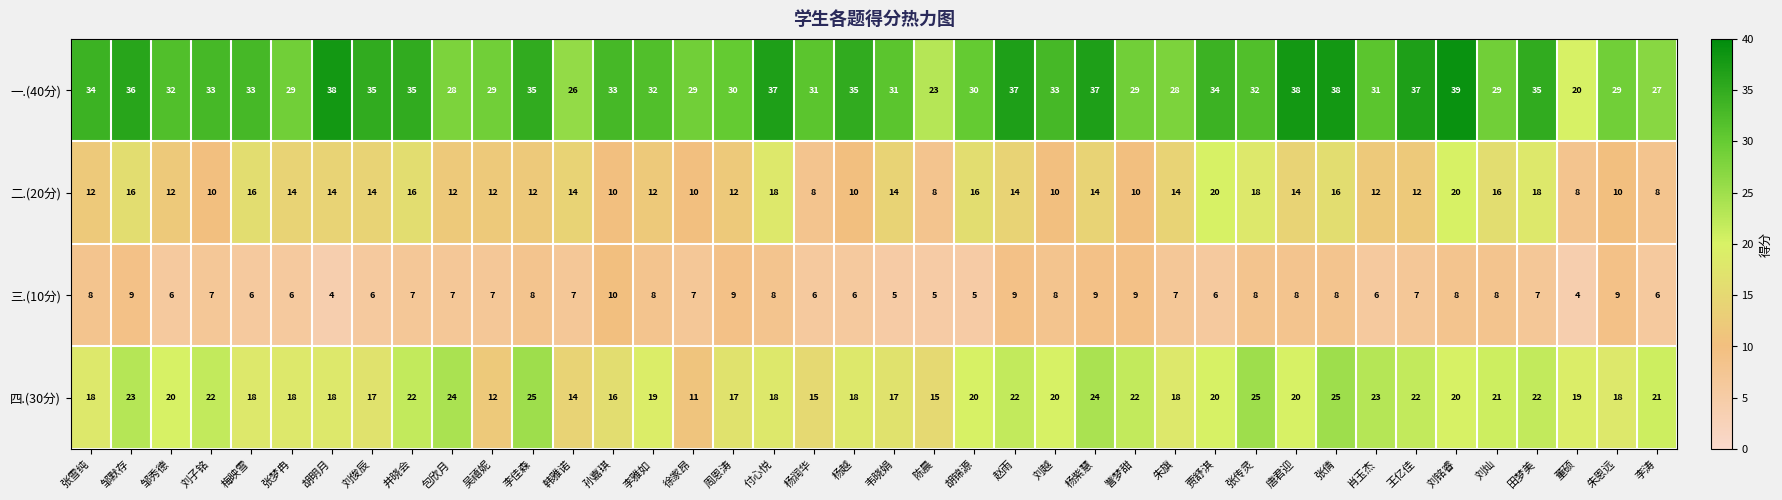

At which category does the chart reach its peak across all series?

刘铭睿